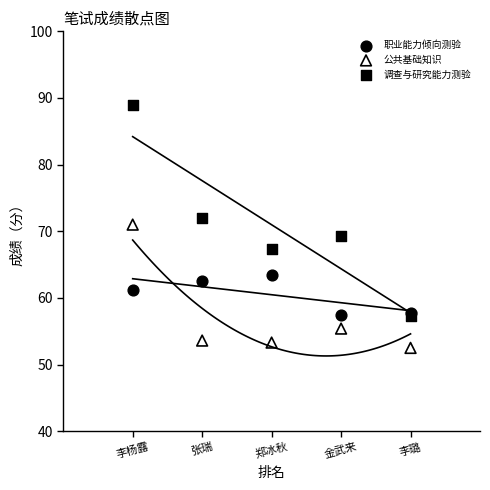

In the 职业能力倾向测验 series, what Y value is closest to 60?

61.2